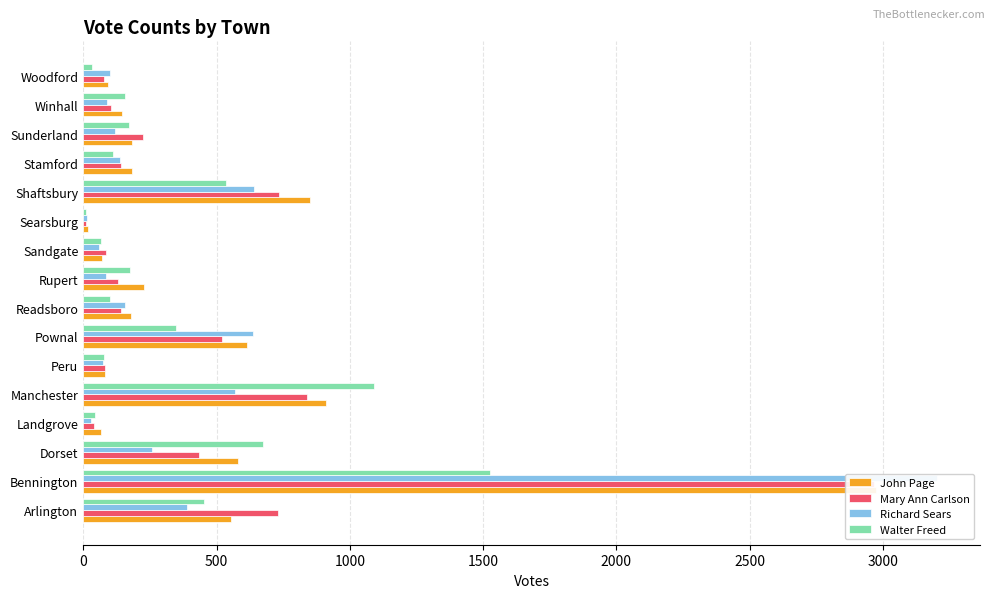

What is the average value of the Mary Ann Carlson series?

454